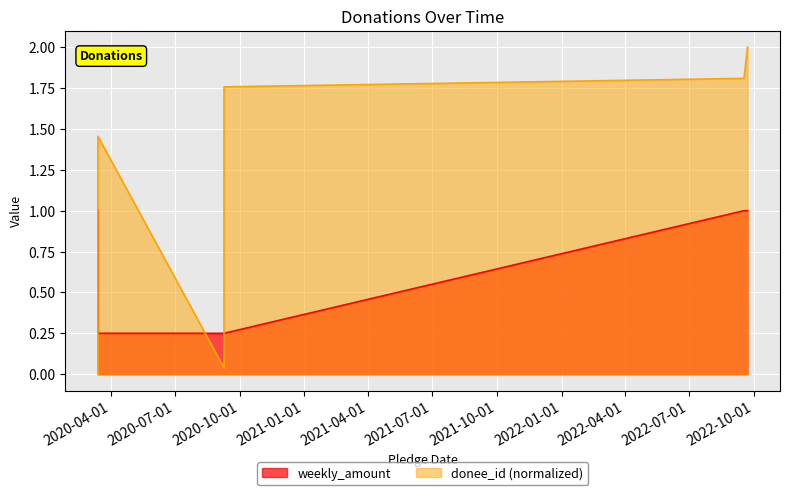

At which label is donee_id_scaled closest to 1?

2020-03-14